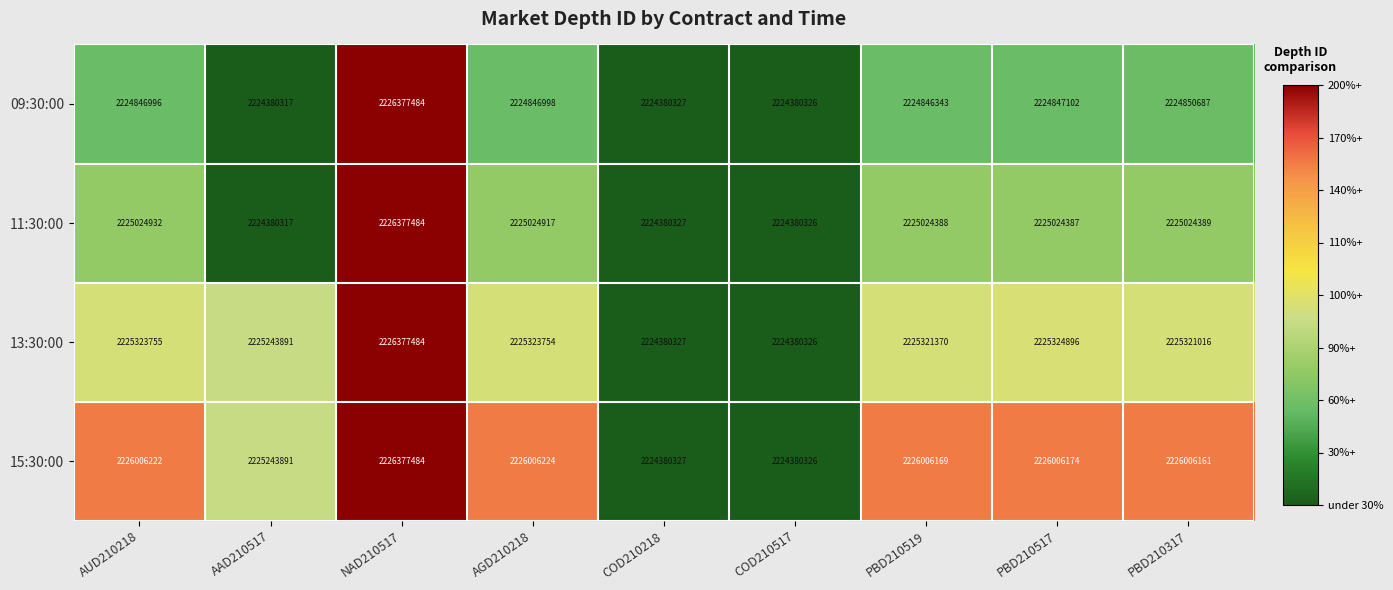

At which category is the sum across all series the highest?

NAD210517